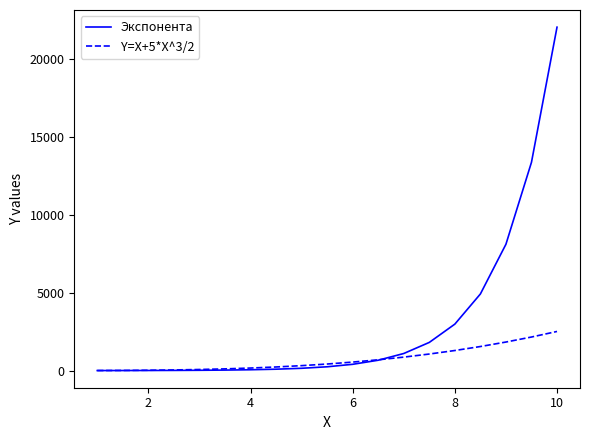

Rank the series by their average value, from highest to lowest.

Экспонента, Y=X+5*X^3/2